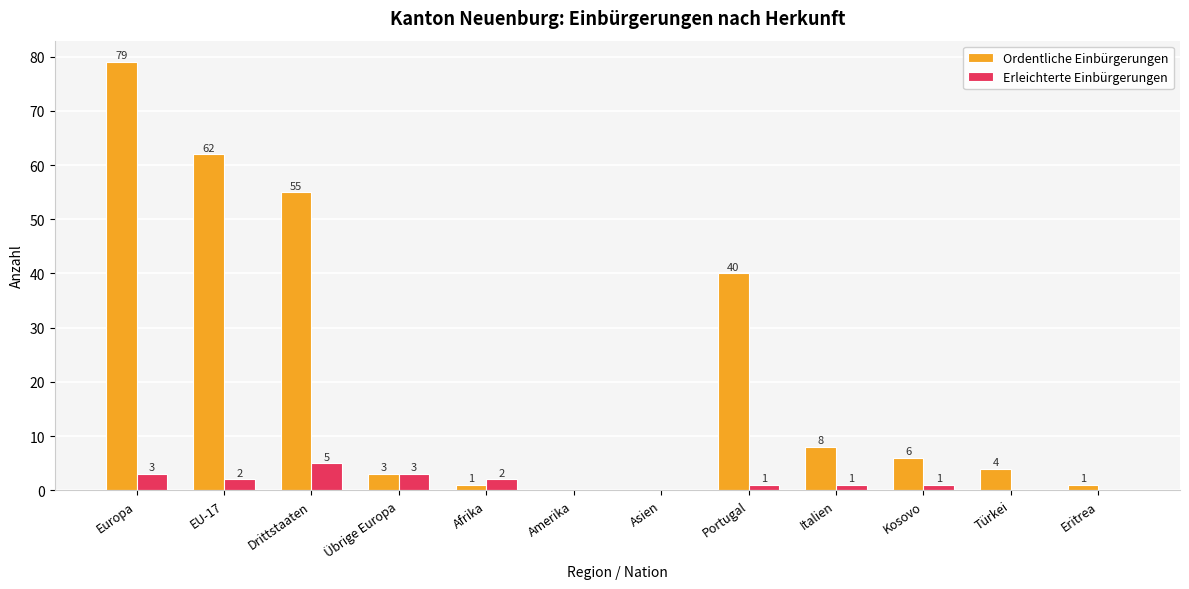

What are all the series names shown in the legend?

Ordentliche Einbürgerungen, Erleichterte Einbürgerungen